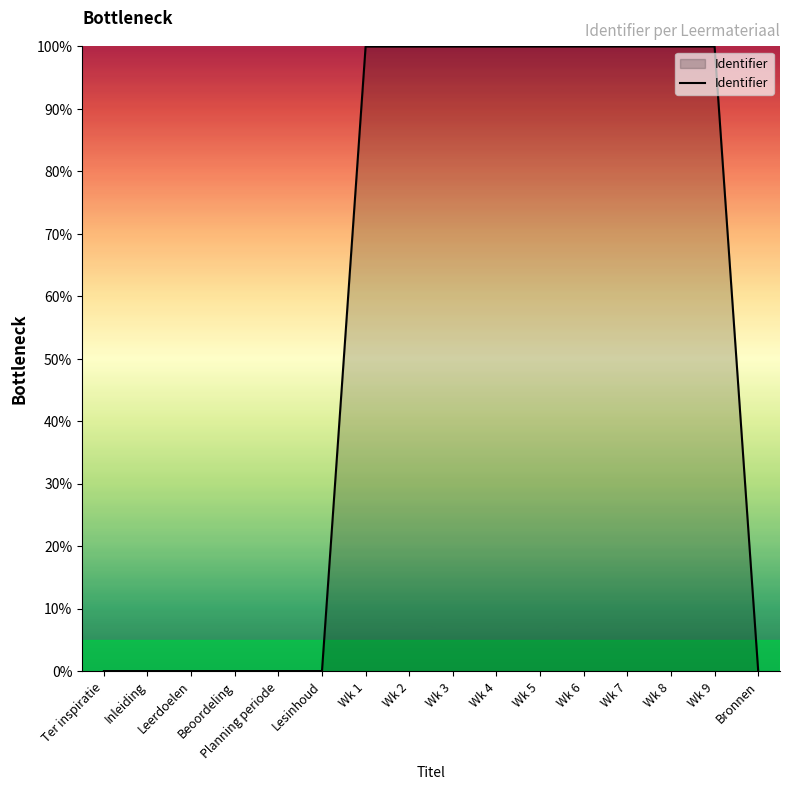

What position from the right is Wk 7?

4